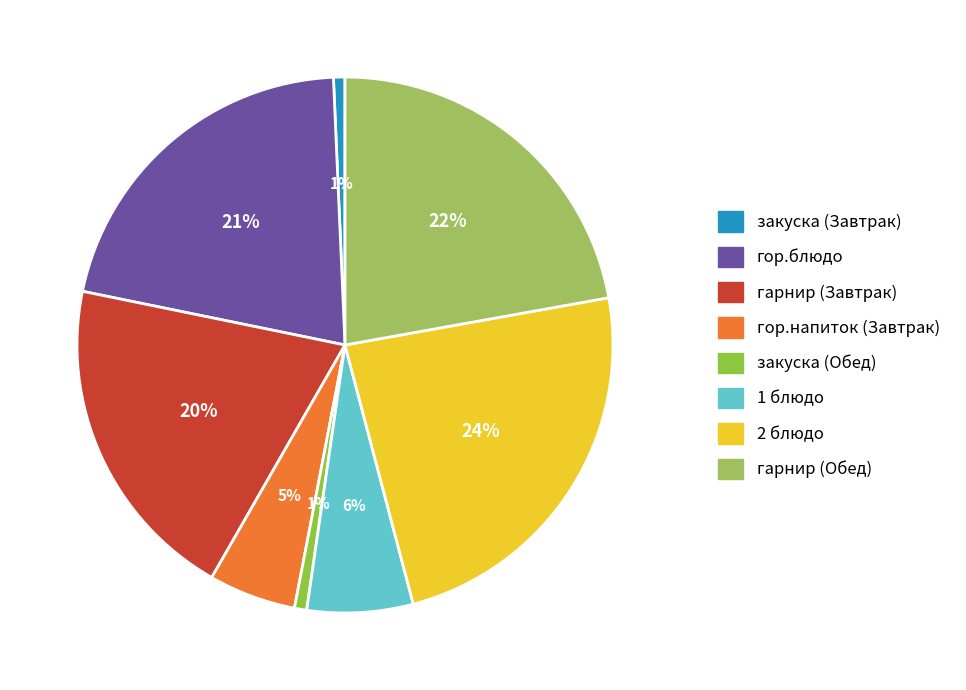

Does any single category account for the majority?

No